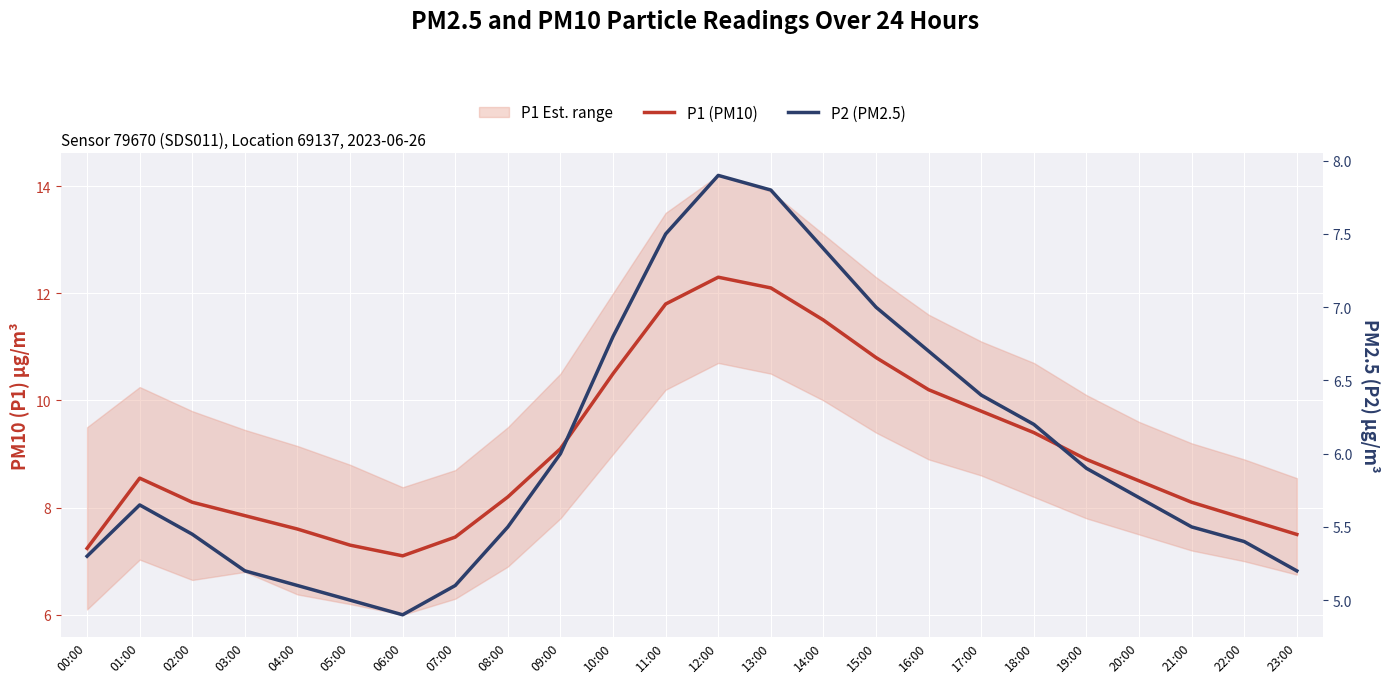

True or false: P1 (PM10) and P2 (PM2.5) cross at least once.

False